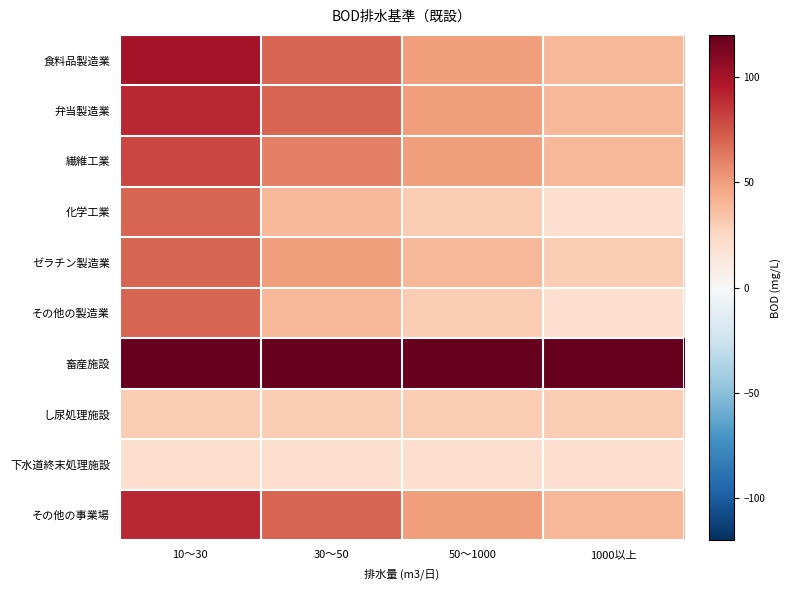

At how many categories does at least one series exceed 0?

4